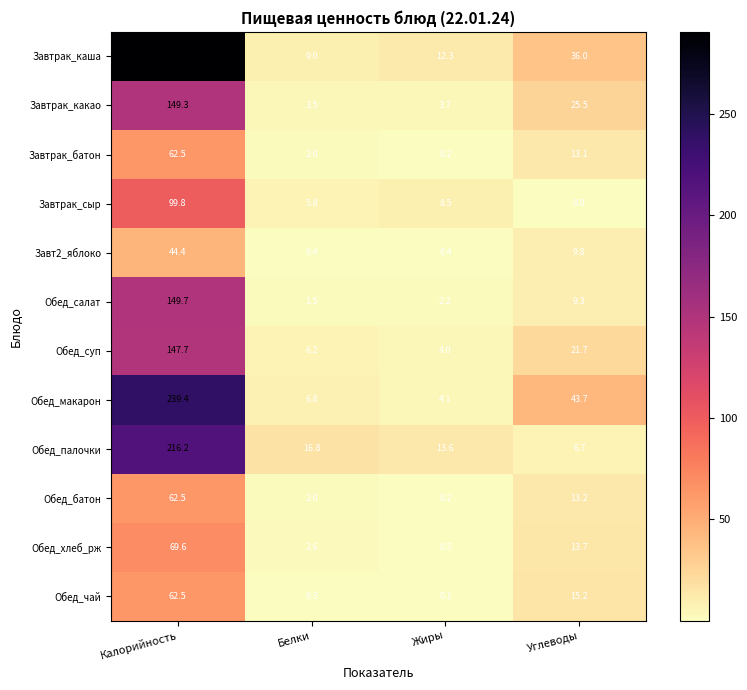

True or false: Обед_батон has a value of 2.0 at Белки.

True